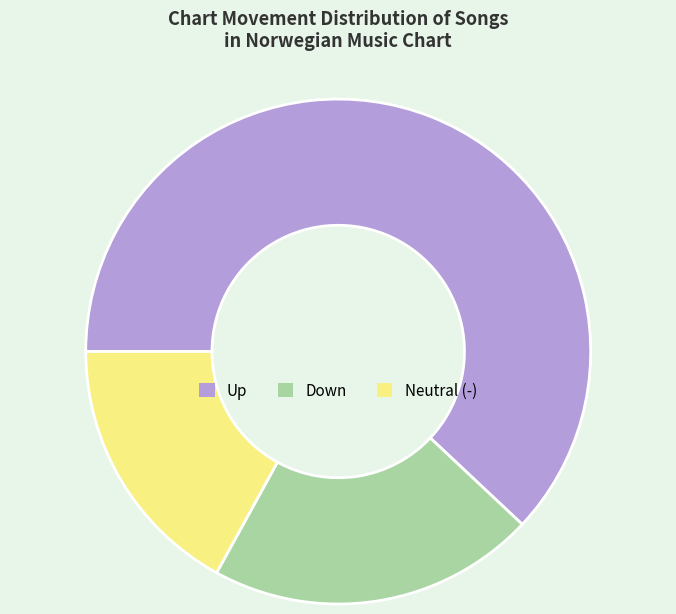

True or false: Neutral (-) accounts for 17% of the total.

True